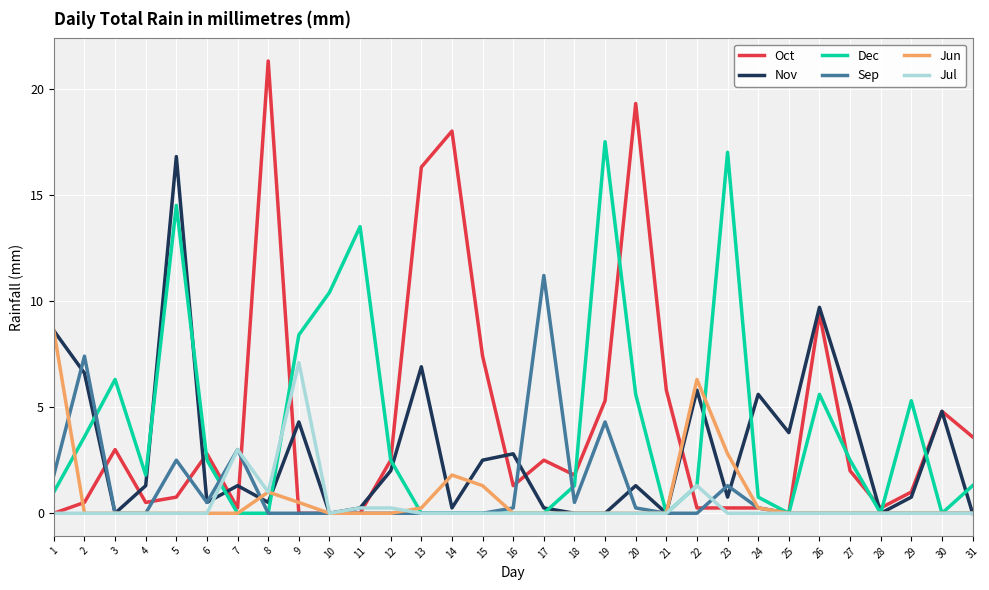

Is it true that Nov equals 5.6 at 24?

True